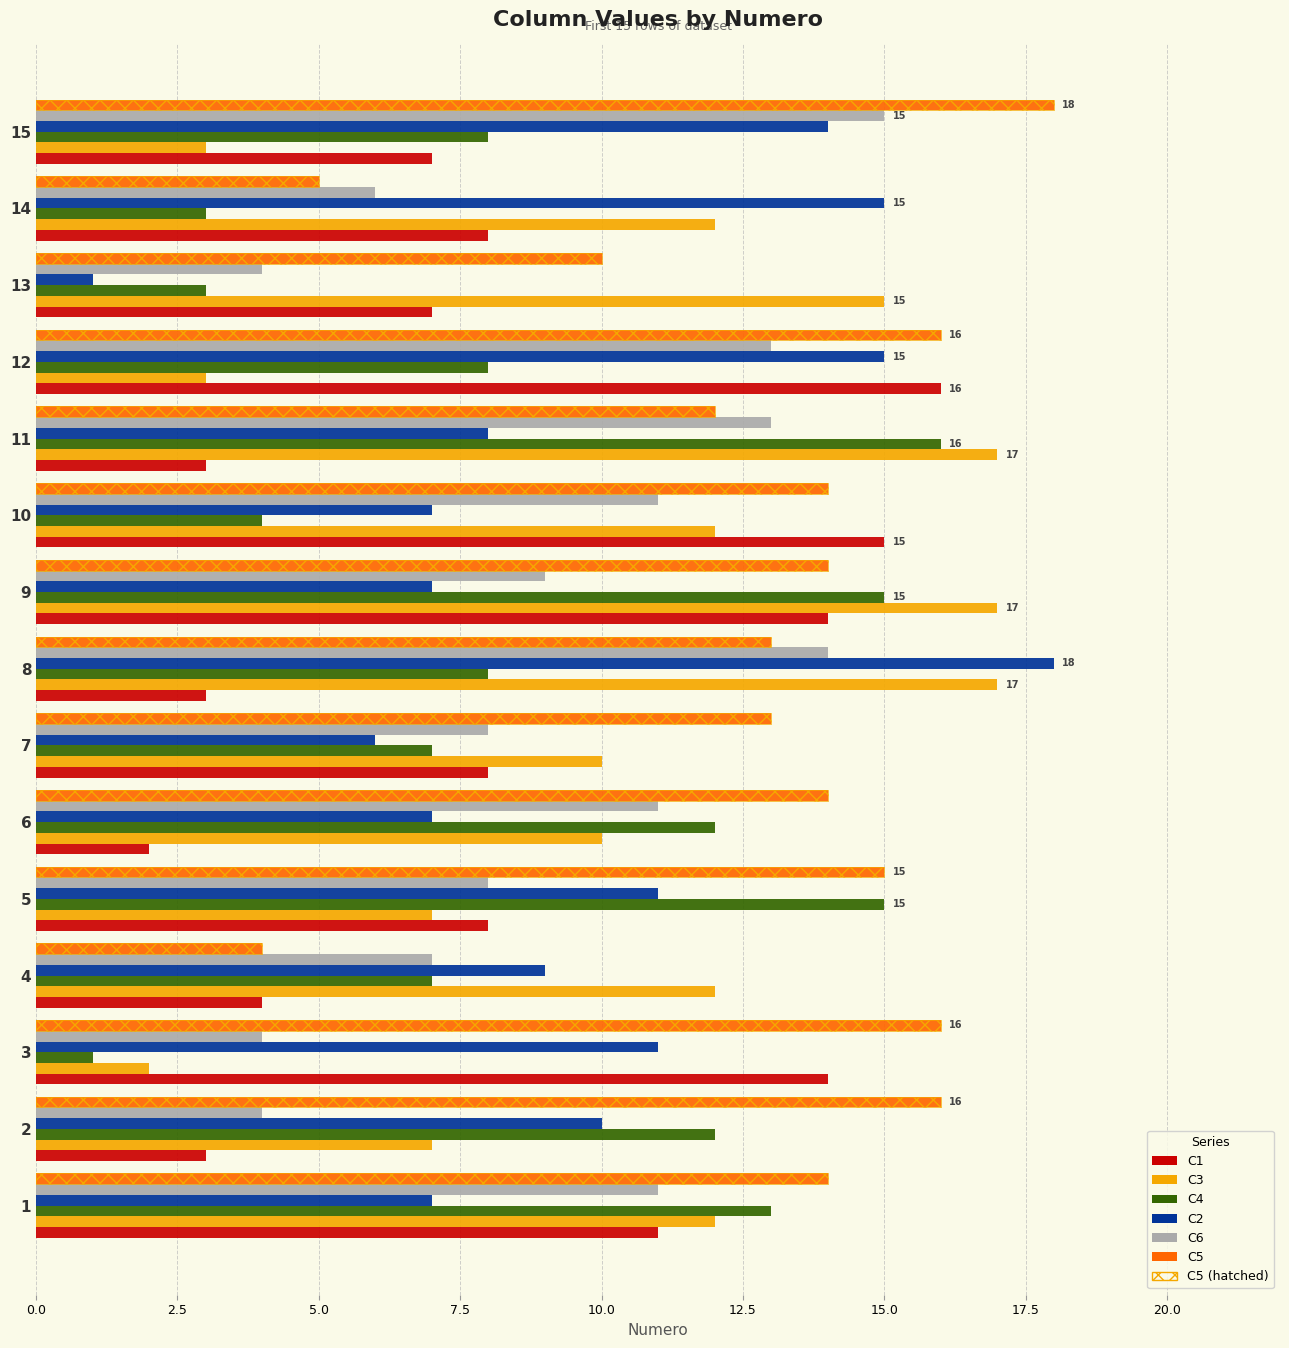

Reading right to left, extract all data points from this chart.

C1: 7	8	7	16	3	15	14	3	8	2	8	4	14	3	11
C3: 3	12	15	3	17	12	17	17	10	10	7	12	2	7	12
C4: 8	3	3	8	16	4	15	8	7	12	15	7	1	12	13
C2: 14	15	1	15	8	7	7	18	6	7	11	9	11	10	7
C6: 15	6	4	13	13	11	9	14	8	11	8	7	4	4	11
C5: 18	5	10	16	12	14	14	13	13	14	15	4	16	16	14